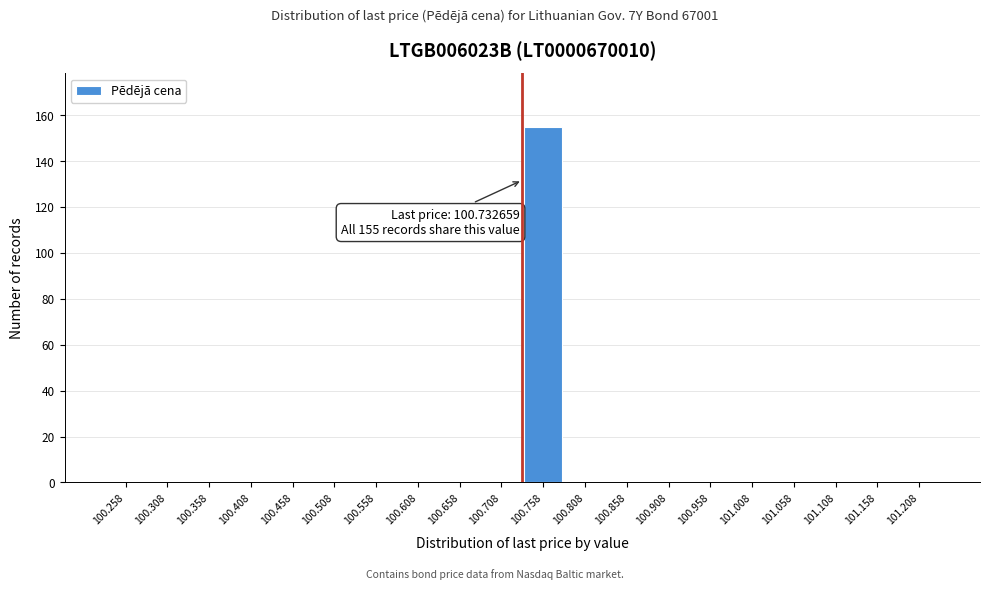

Which range on the x-axis has the tallest bar?

100.735 to 100.785